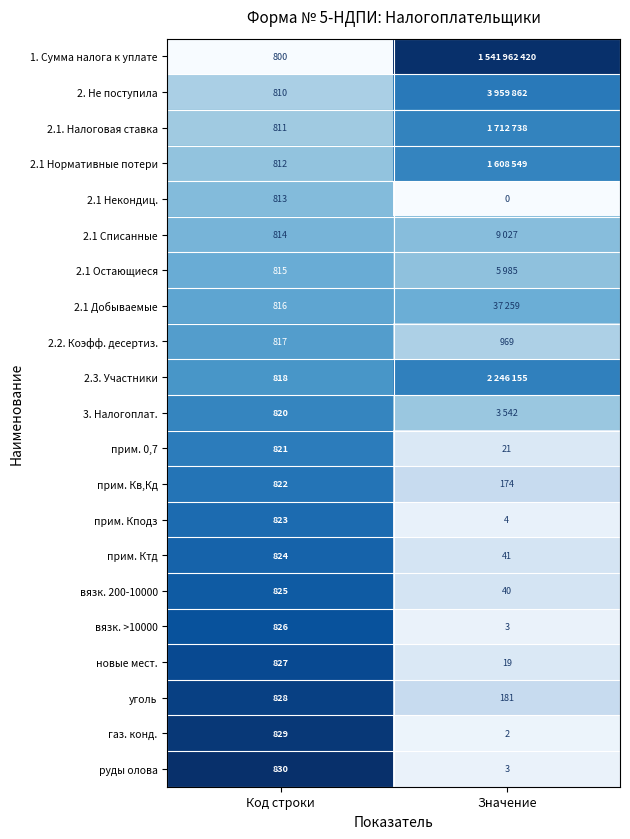

Between Значение and Код строки, which is larger?

Значение